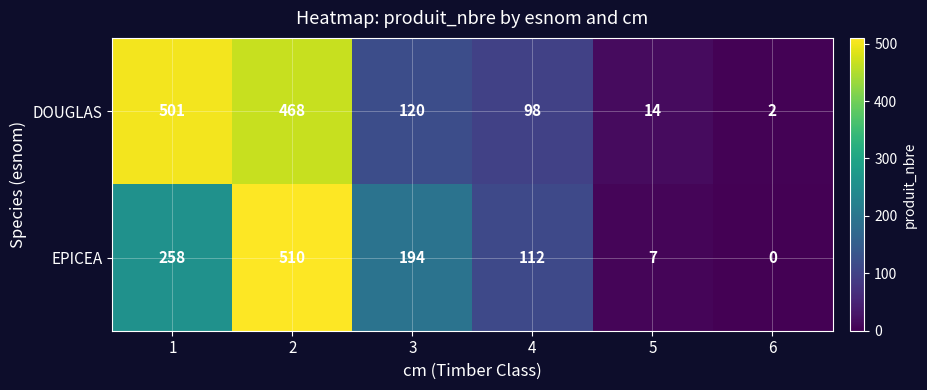

At 3, list the series in order from smallest to largest.

DOUGLAS, EPICEA